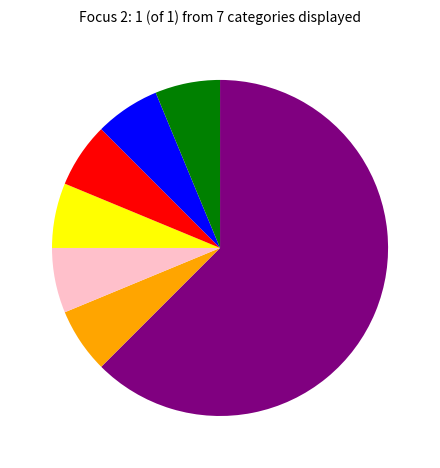

Is there a majority slice in this chart?

Yes